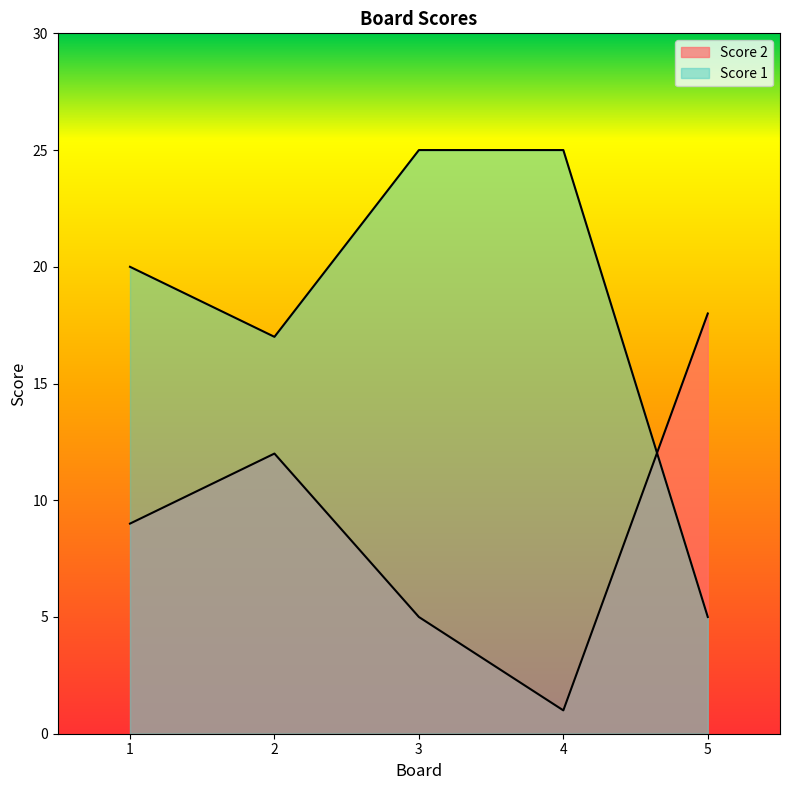

Where is Score 2 nearest to the value 9?

1